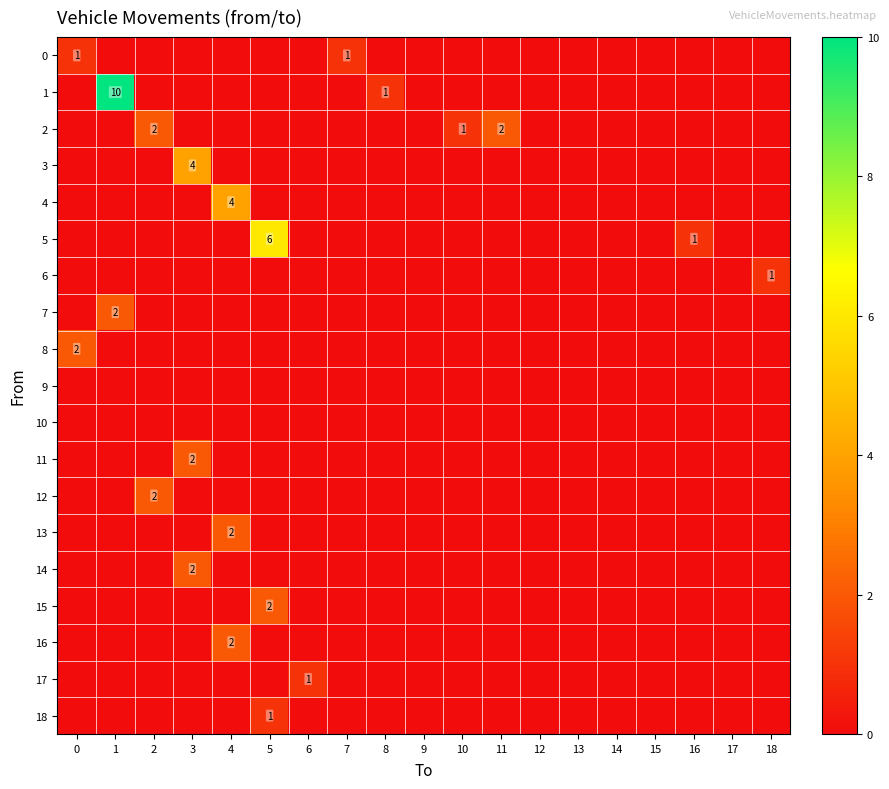

At 1, list the series in order from smallest to largest.

0, 2, 3, 4, 5, 6, 8, 9, 10, 11, 12, 13, 14, 15, 16, 17, 18, 7, 1